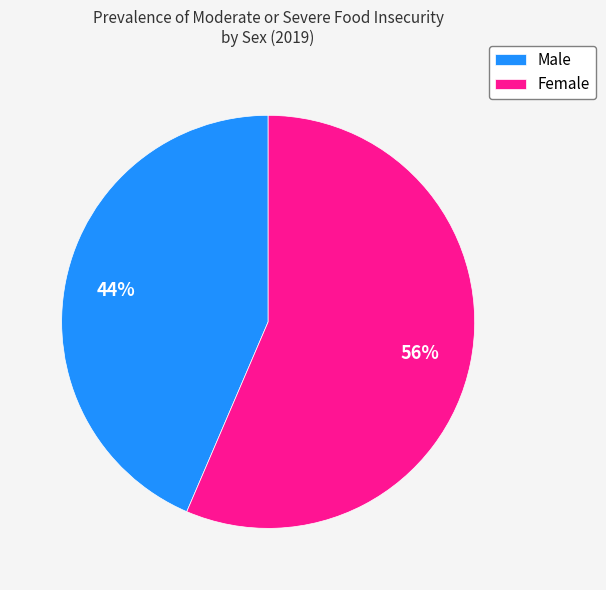

Which has a higher value, Female or Male?

Female